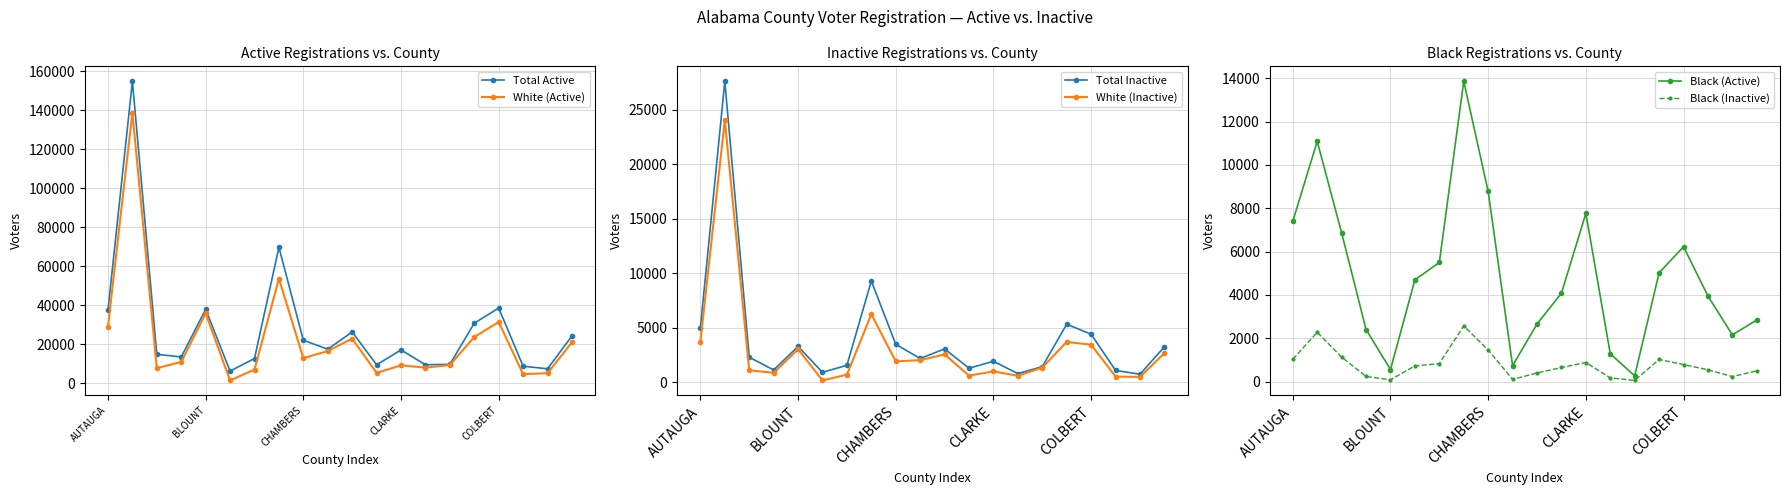

What is the maximum value for Total Active?

154786